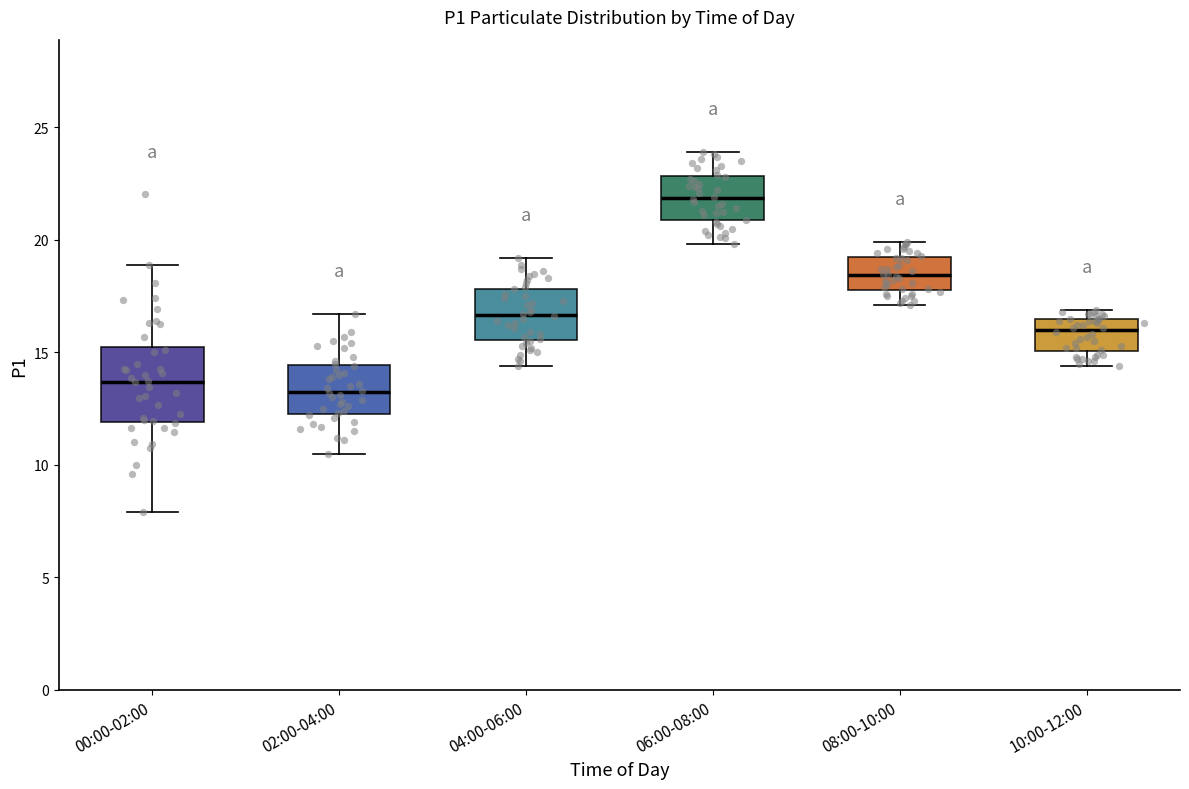

Comparing the boxes themselves (not the whiskers), which one is the tallest?

00:00-02:00